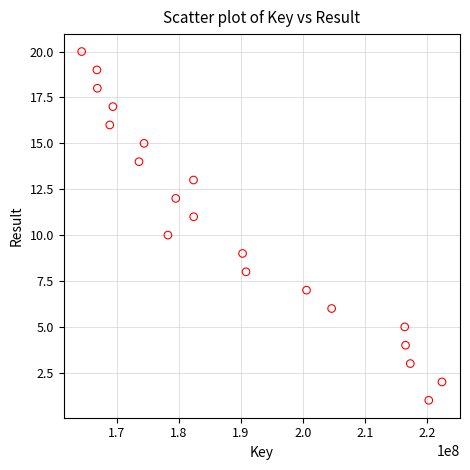

What is the range of X values (max minus min)?

58154075